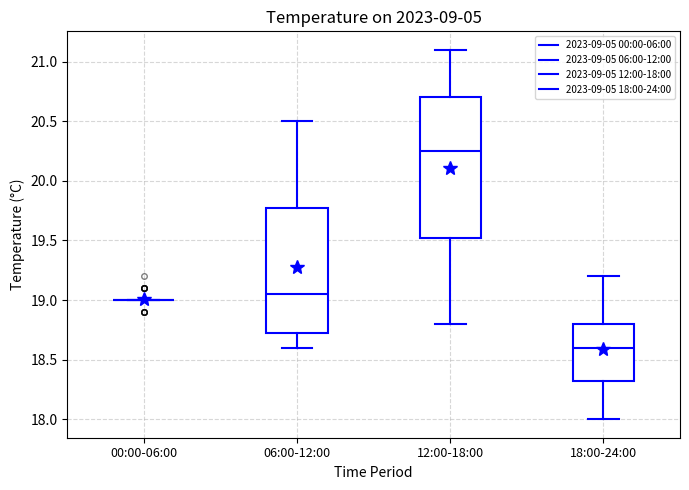

Which box is the tallest, from its lower edge to its upper edge?

12:00-18:00